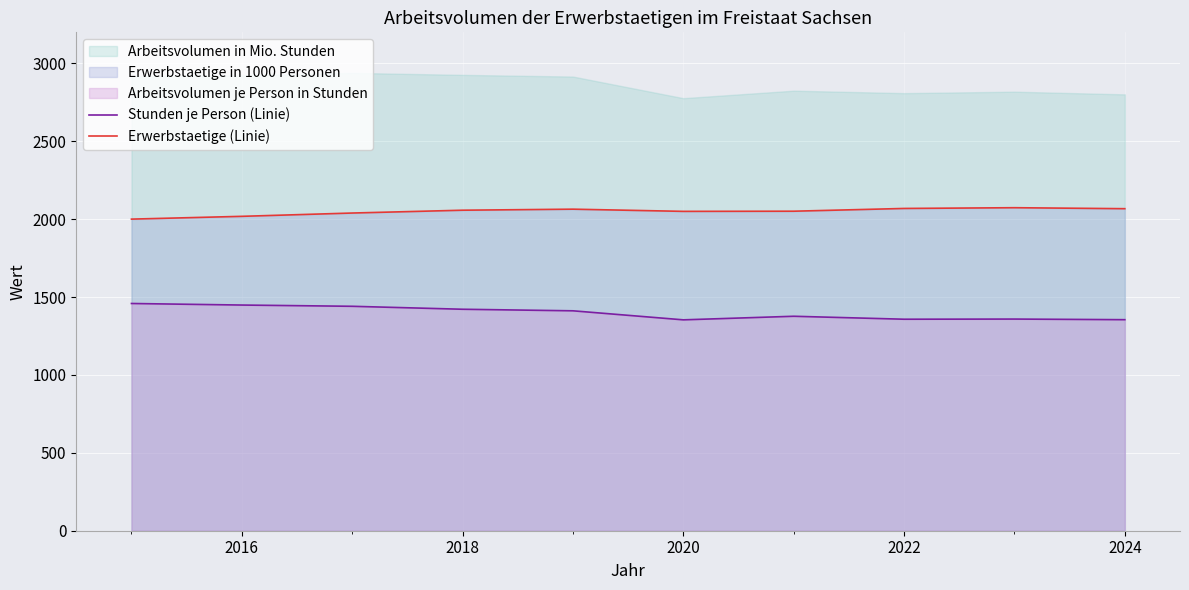

What is the approximate value of Stunden je Person (Linie) at 2022?

1358.0